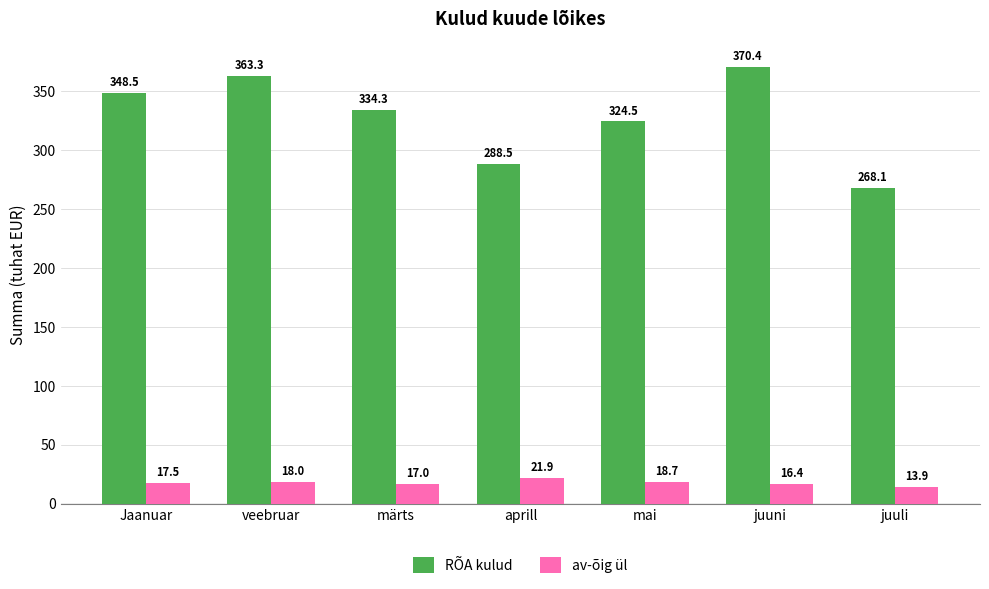

The value of av-õig ül at märts is 17.0. True or false?

True